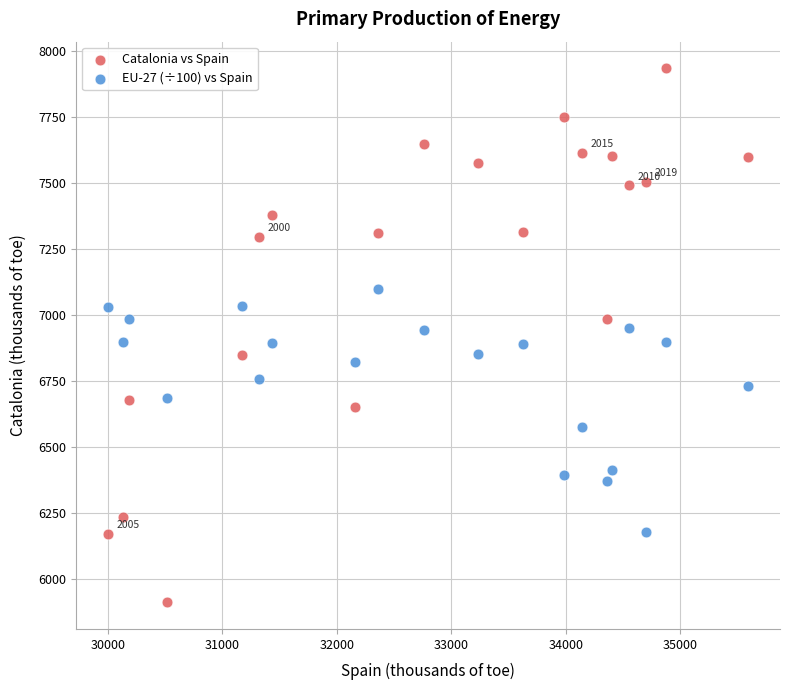

What are all the series names shown in the legend?

Catalonia vs Spain, EU-27 (÷100) vs Spain